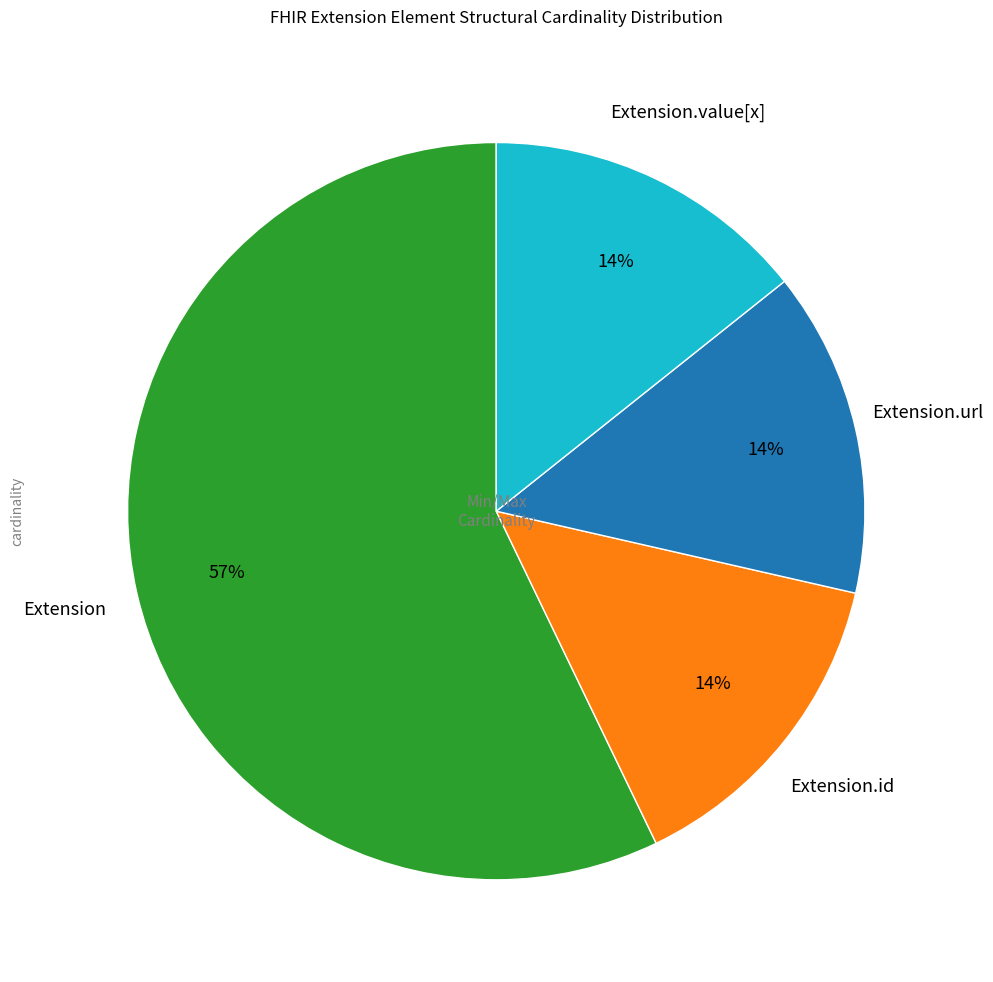

To the nearest percent, what is the difference between the largest and smallest slice percentages?

43%